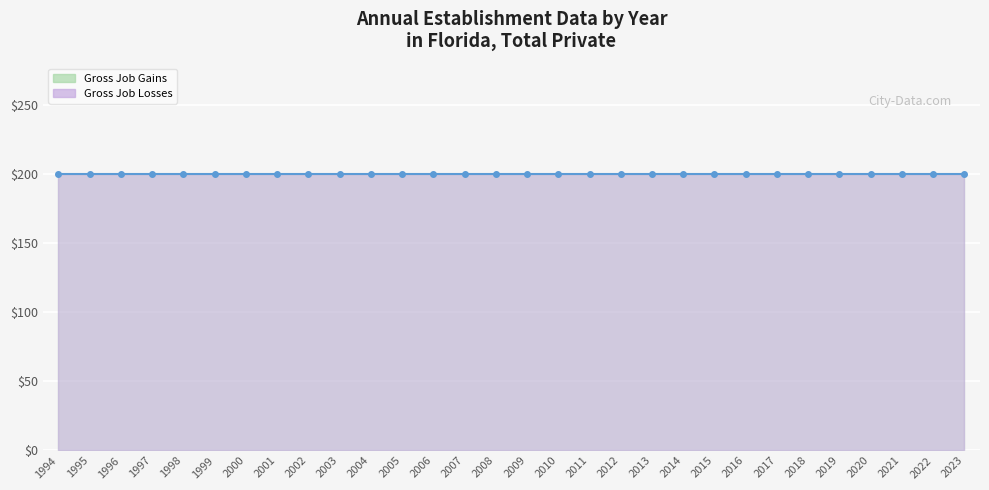

True or false: Gross Job Gains has more than 0 points higher than both neighbors.

False